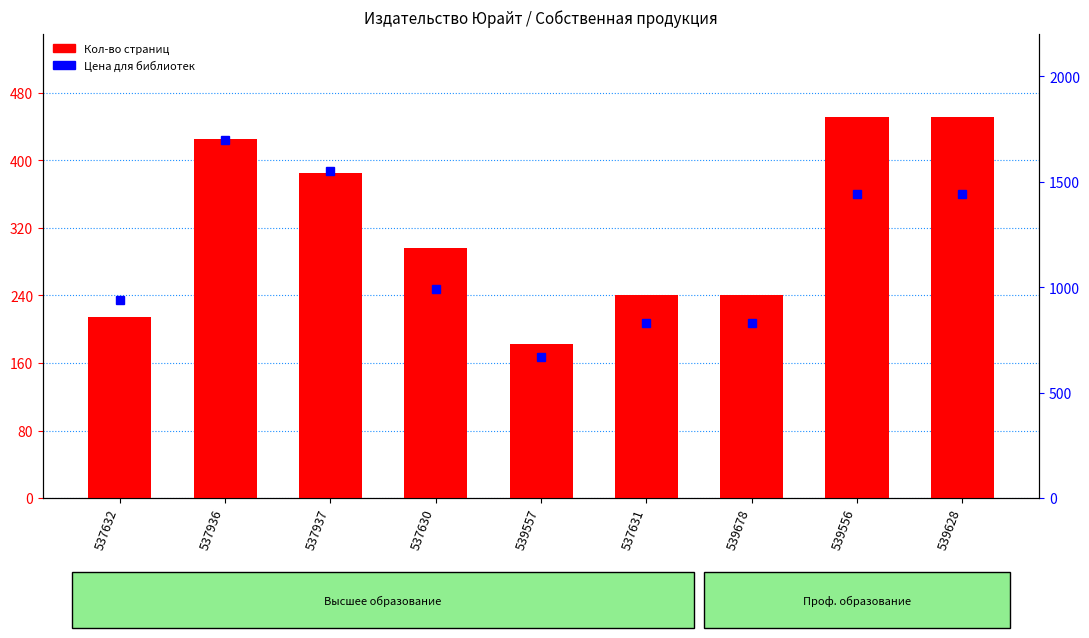

The value of Цена для библиотек at 537937 is 2036. True or false?

False